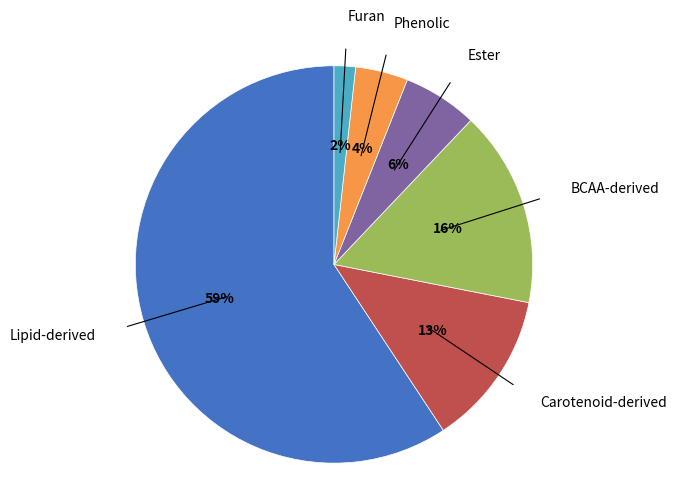

Which has a higher value, Ester or Phenolic?

Ester